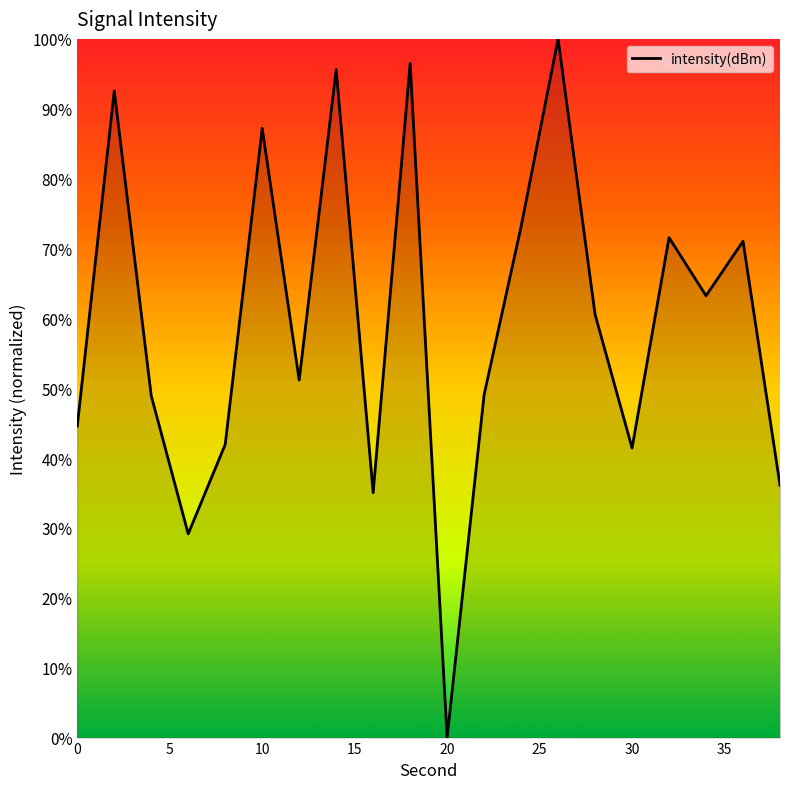

What is the maximum value shown in the chart?

100.0